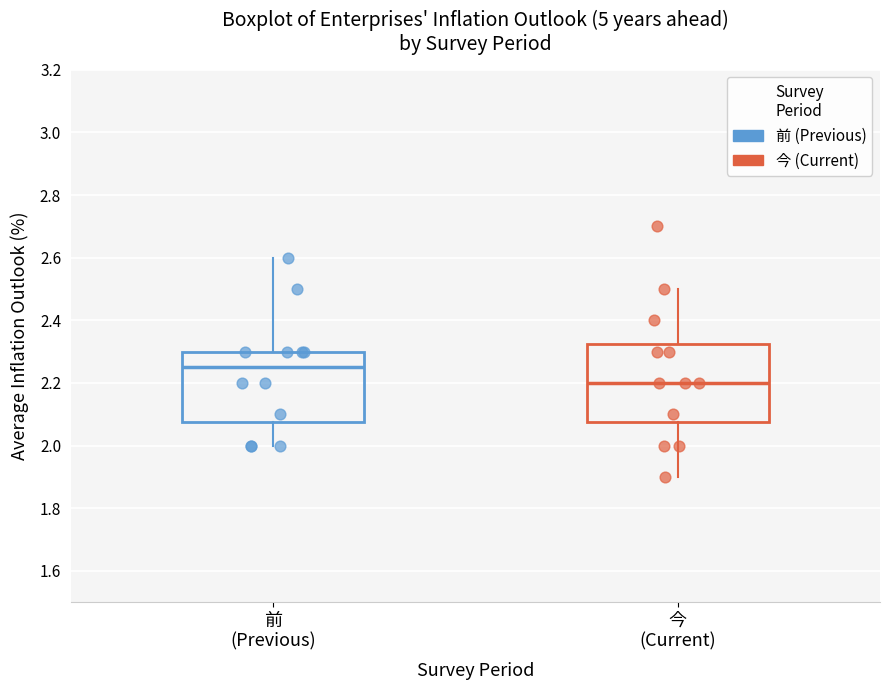

Which box's median line is the highest?

前 (Previous)